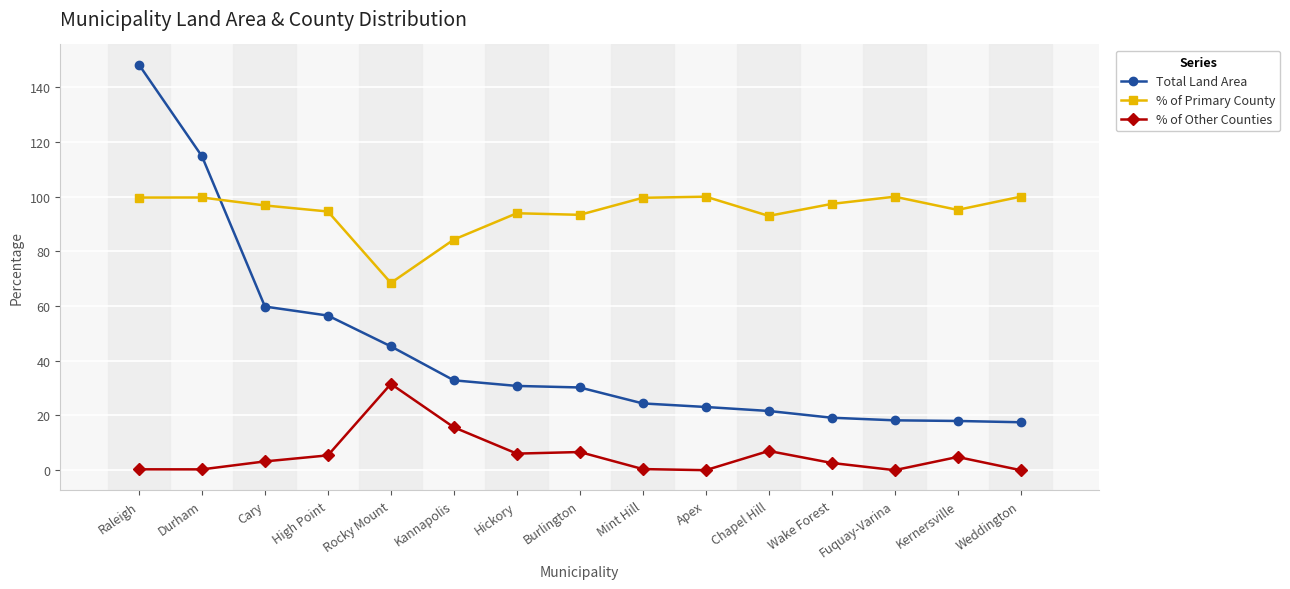

At Kannapolis, list the series in order from smallest to largest.

% of Other Counties, Total Land Area, % of Primary County